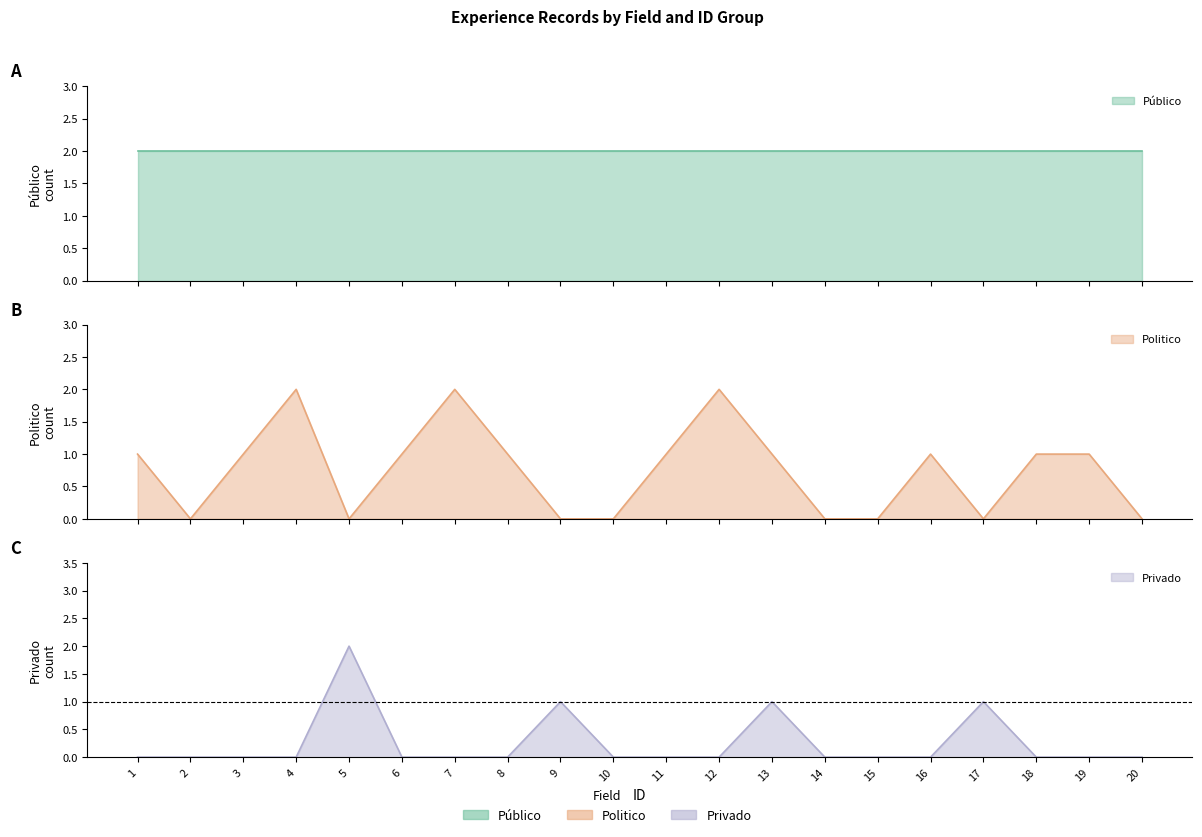

Is it true that Politico equals 1 at 16?

True